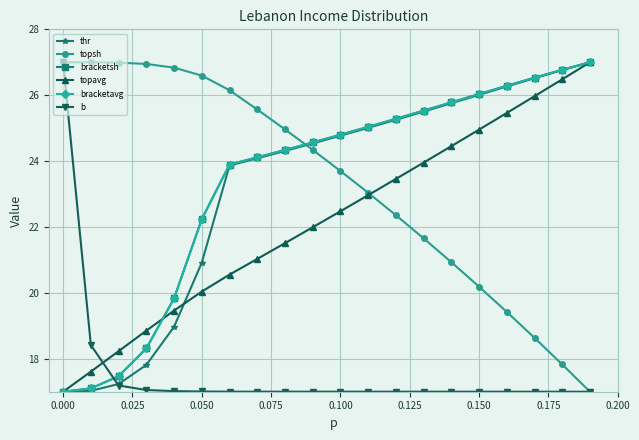

What is the value of the thr point at the 2nd from the left?

17.0